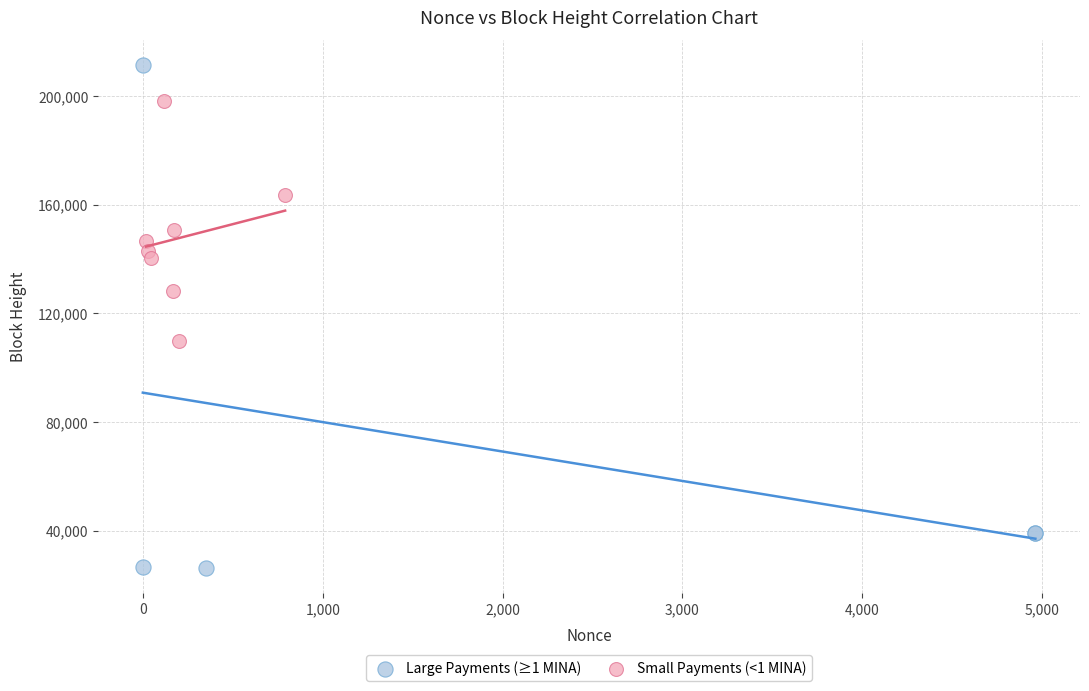

Which series contains the highest Y value?

Large Payments (≥1 MINA)